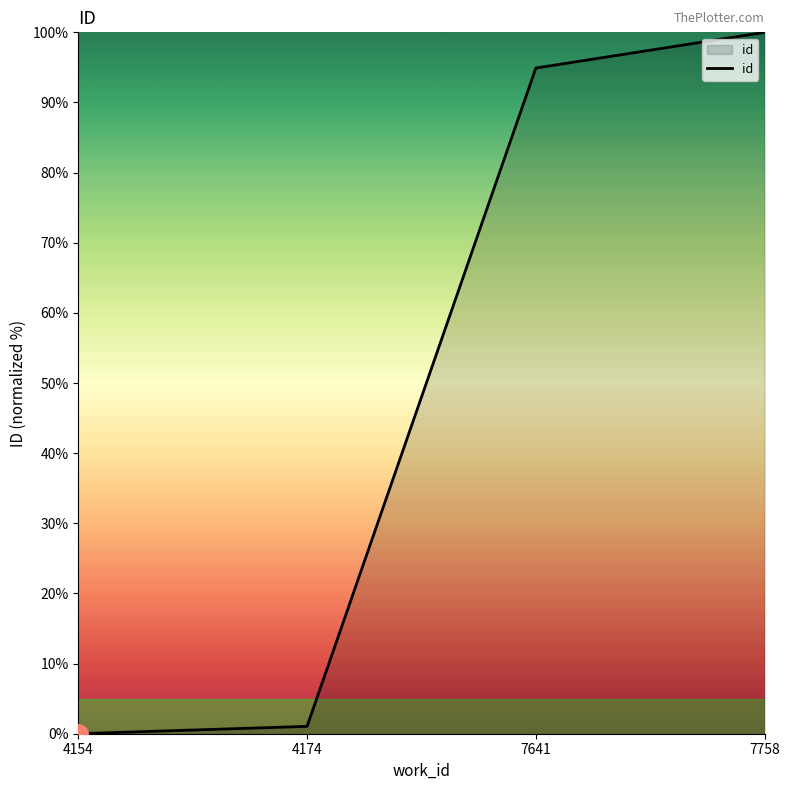

How many values exceed 94?

2